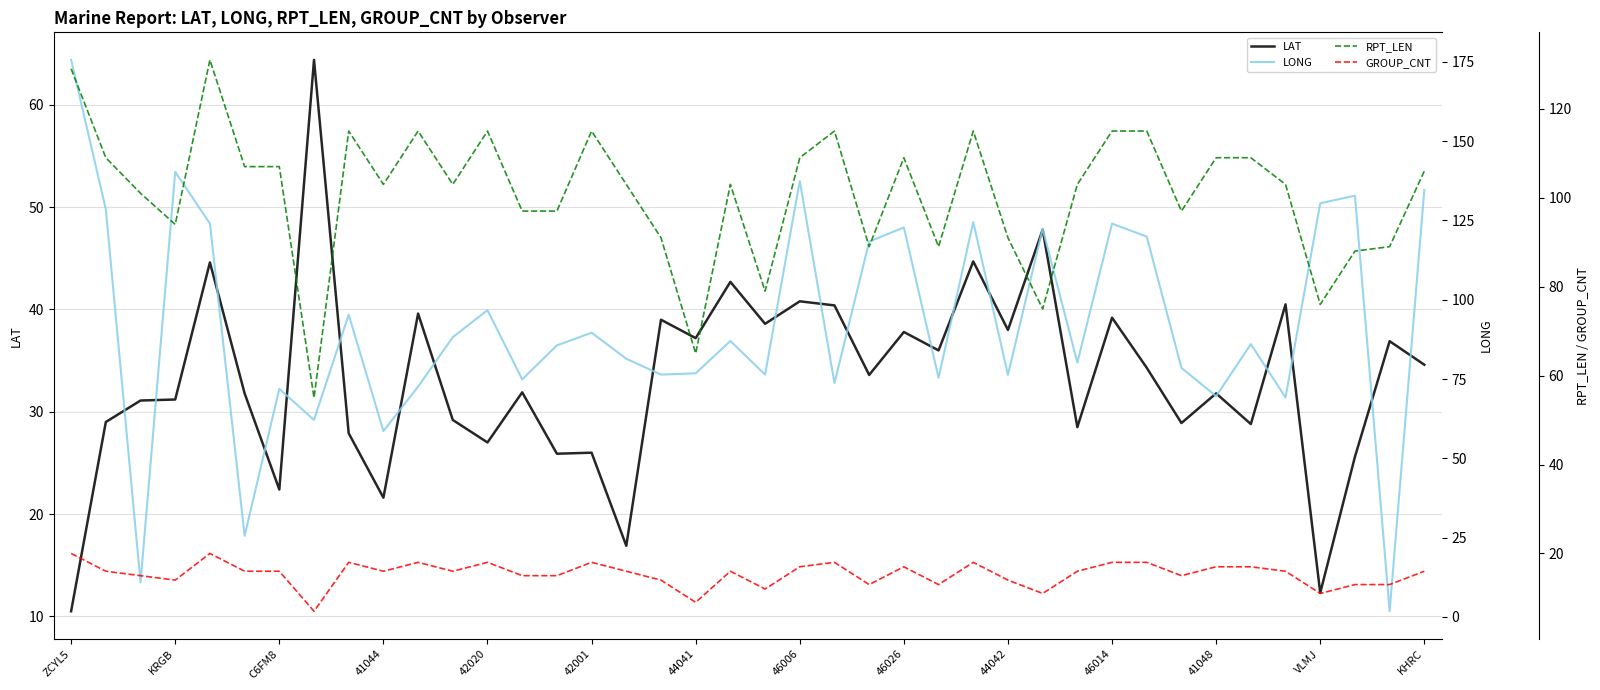

What are all the series names shown in the legend?

LAT, LONG, RPT_LEN, GROUP_CNT